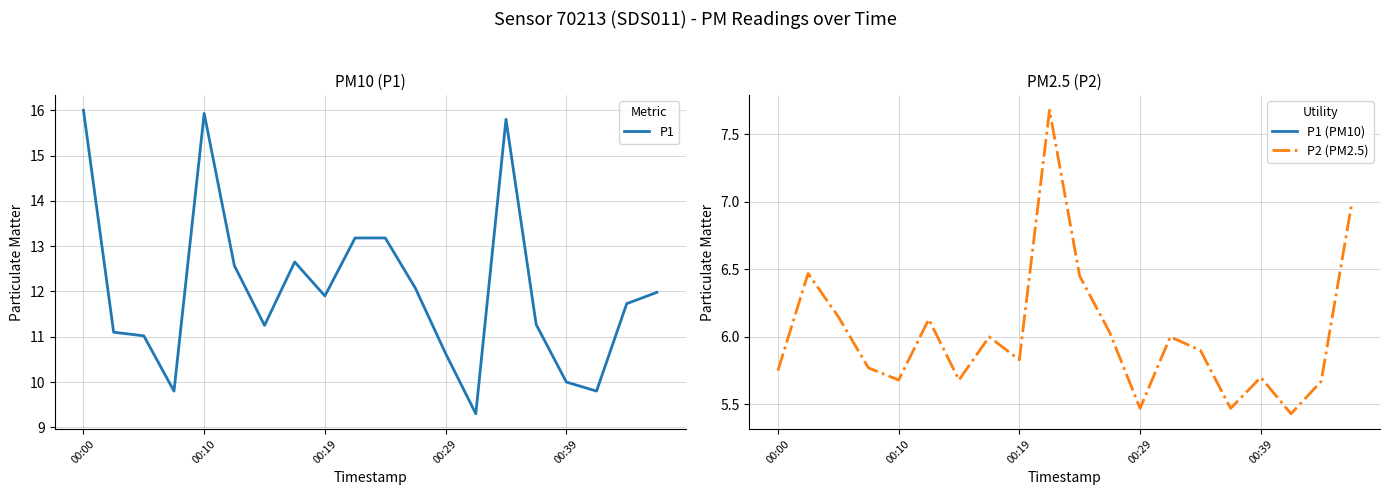

Read the P1 value at 5.

12.6